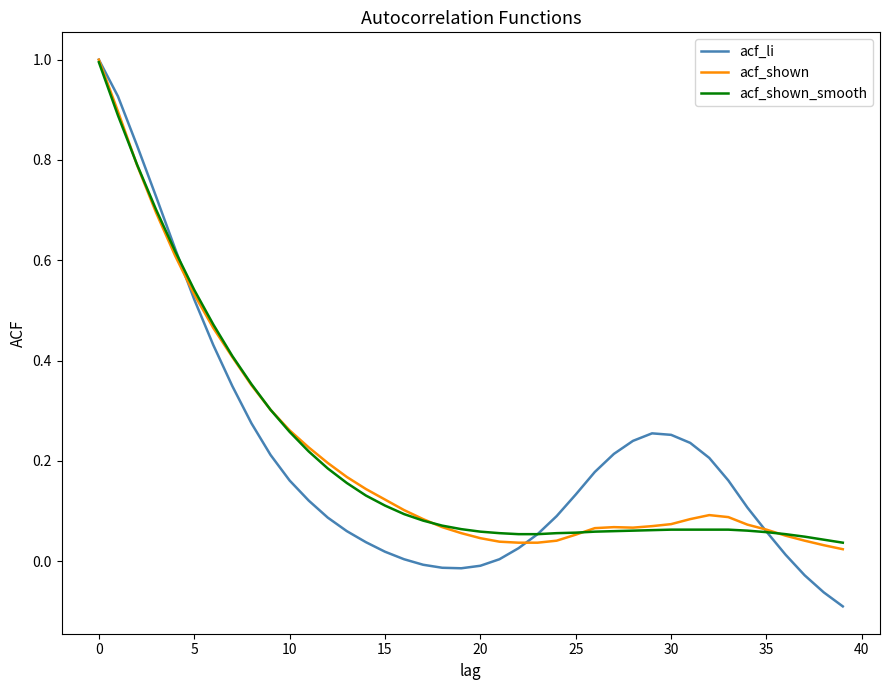

Which series has the largest range (max minus min)?

acf_li